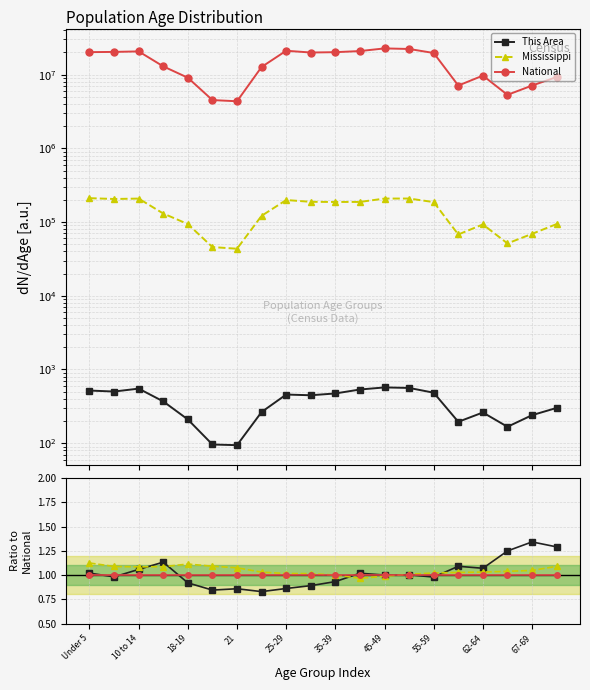

What is the total value across all series at 18-19?

3.0